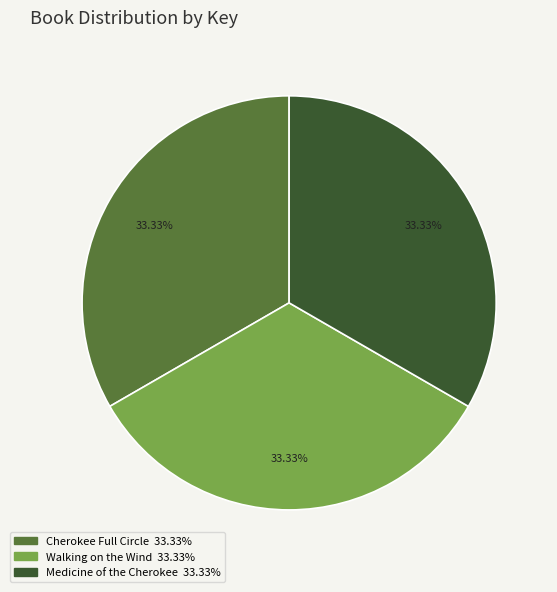

Is it true that Walking on the Wind is 33% of the pie?

True